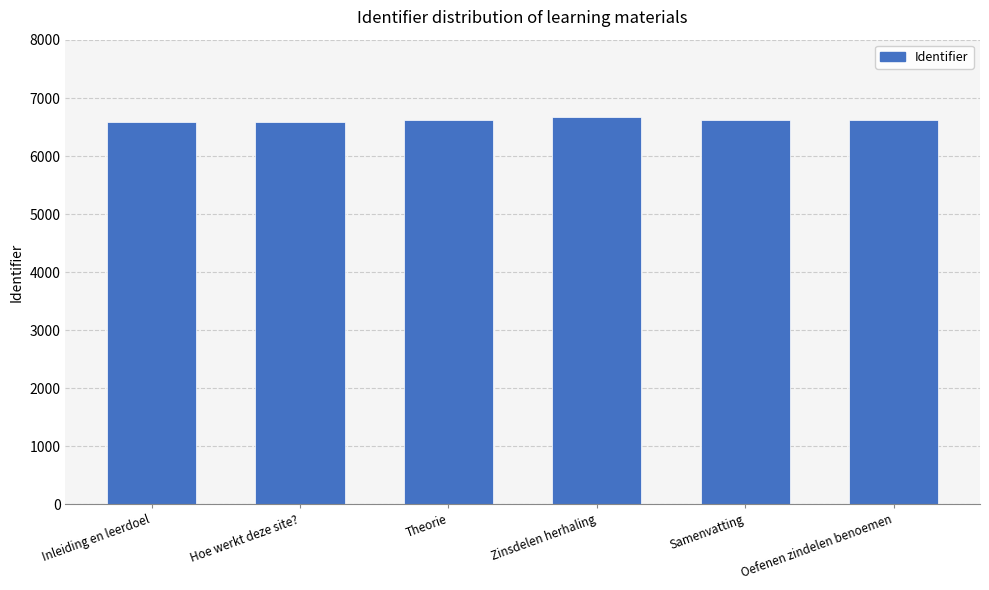

What is the ratio of the value at Zinsdelen herhaling to the value at Oefenen zindelen benoemen?

1.0